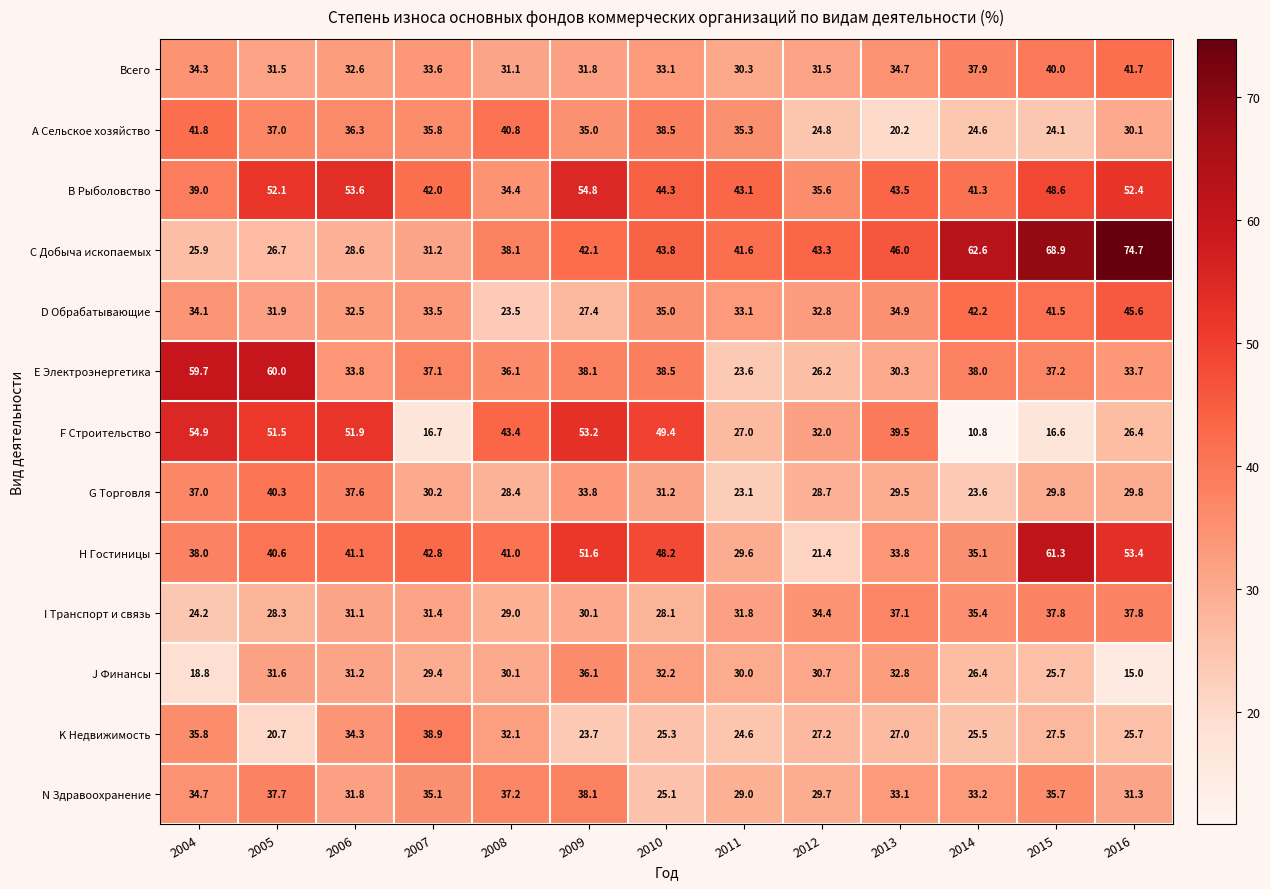

At which label does K Недвижимость first exceed 27?

2004